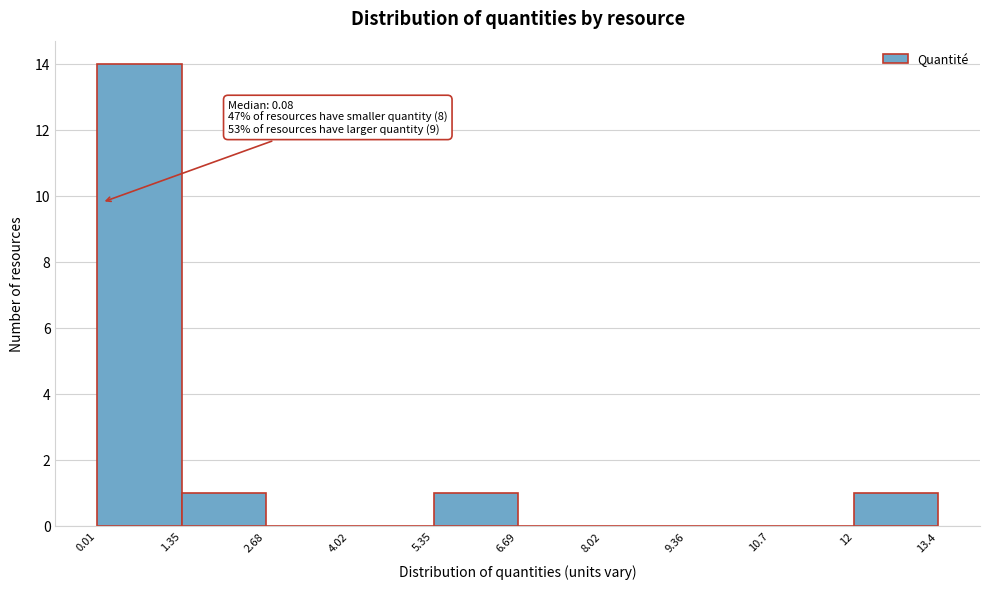

Over which range of the x-axis is the bar tallest?

0.01 to 1.35